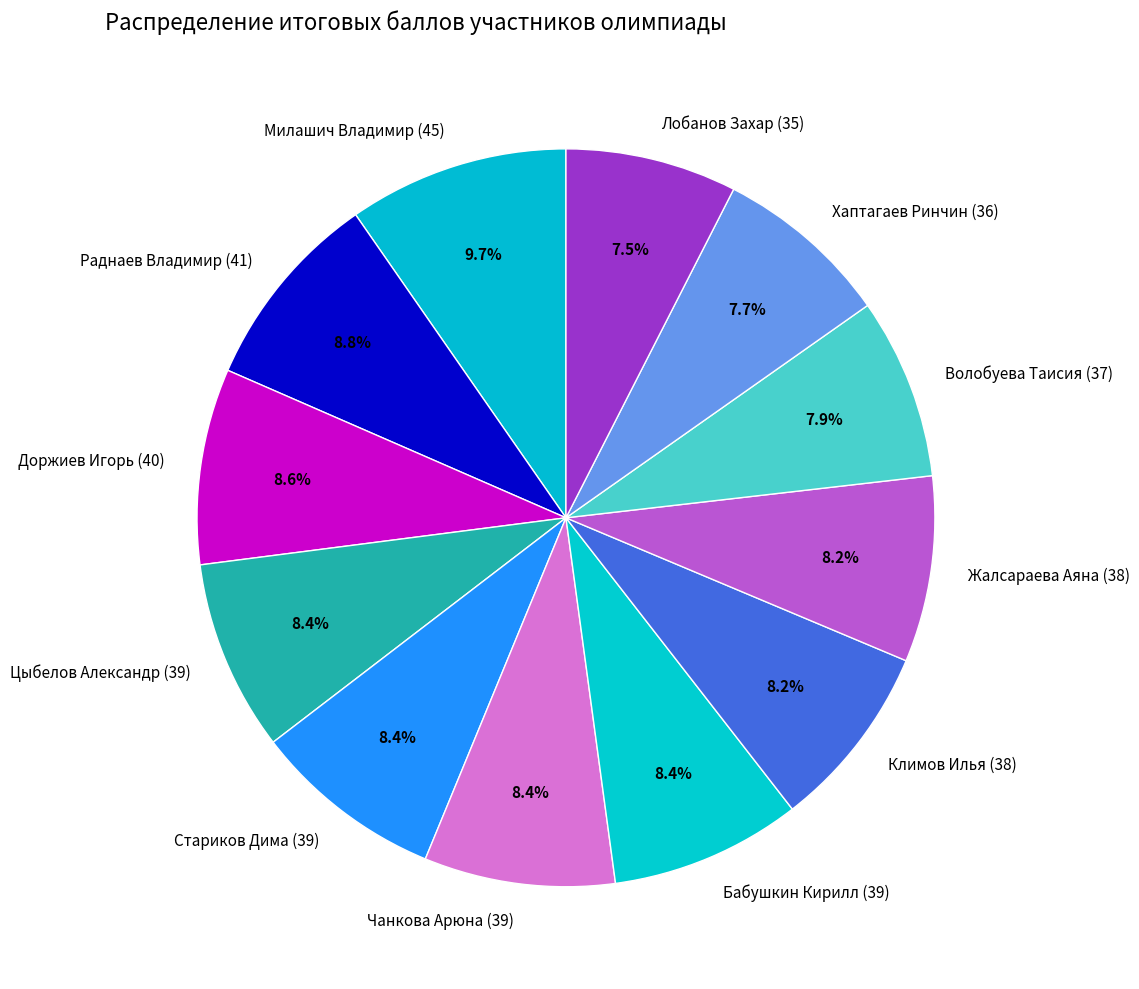

Approximately how many times larger is the value at Раднаев Владимир (41) compared to Лобанов Захар (35)?

1.2